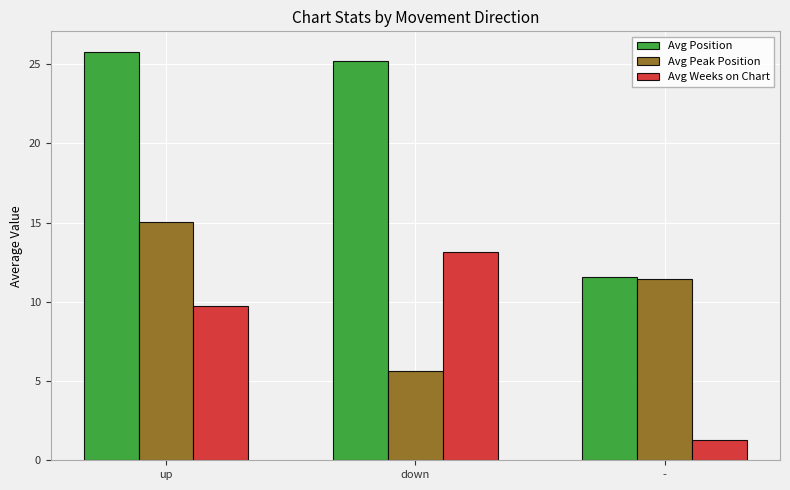

Which category has the highest value in the Avg Weeks on Chart series?

down